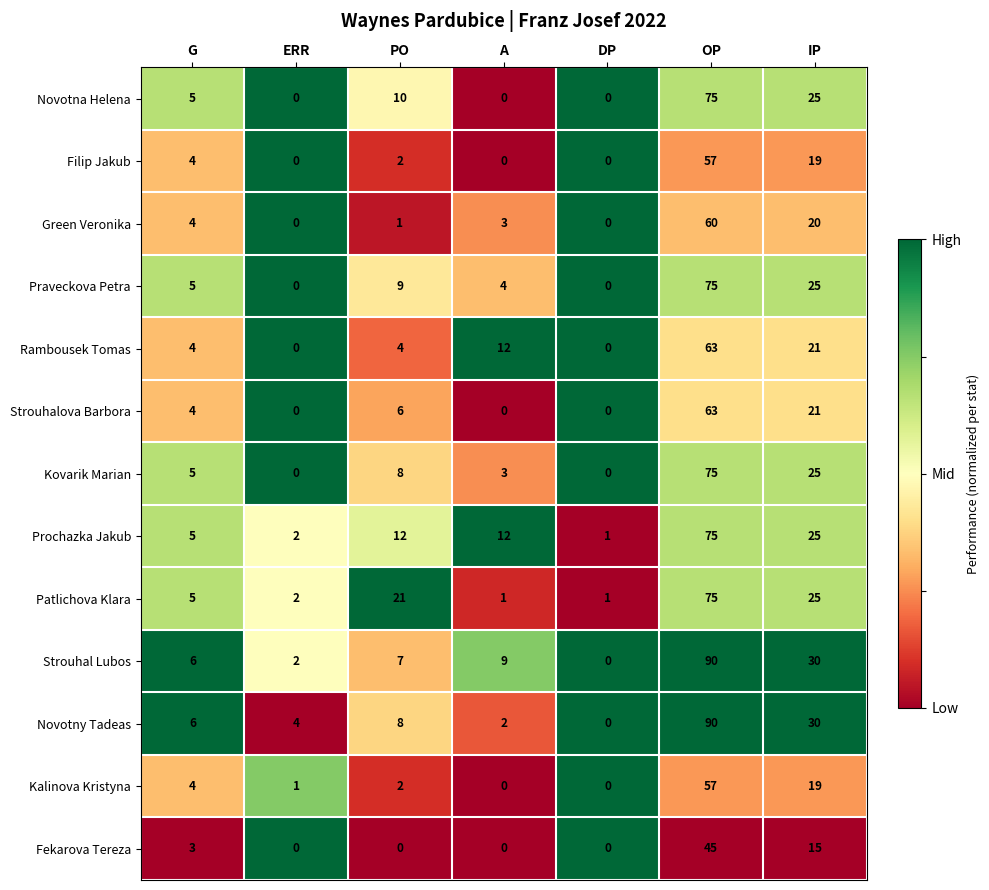

Rank the categories by Novotny Tadeas value from highest to lowest.

OP, IP, PO, G, ERR, A, DP